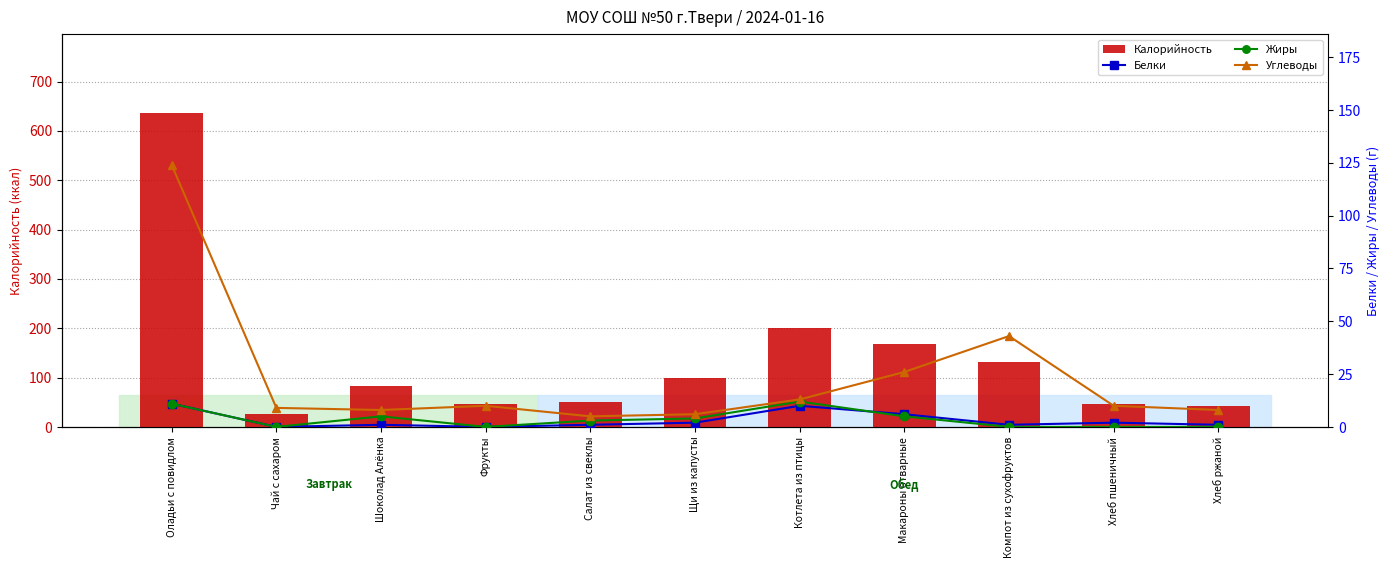

List the labels in order of Углеводы value, largest first.

Оладьи с повидлом, Компот из сухофруктов, Макароны отварные, Котлета из птицы, Фрукты, Хлеб пшеничный, Чай с сахаром, Шоколад Алёнка, Хлеб ржаной, Щи из капусты, Салат из свеклы